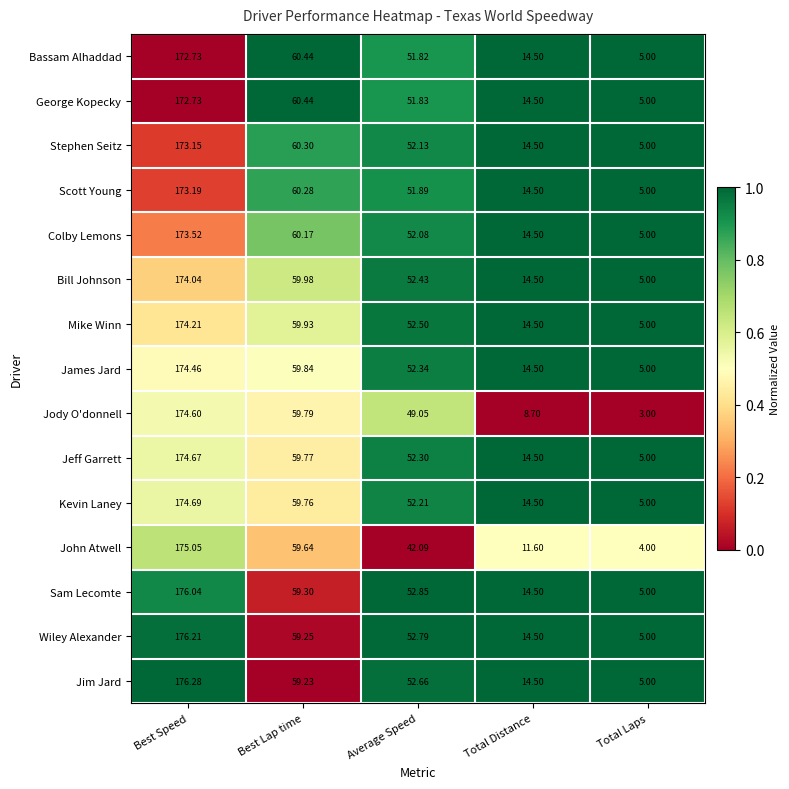

Which series changed the most between Best Speed and Best Lap time?

Jim Jard